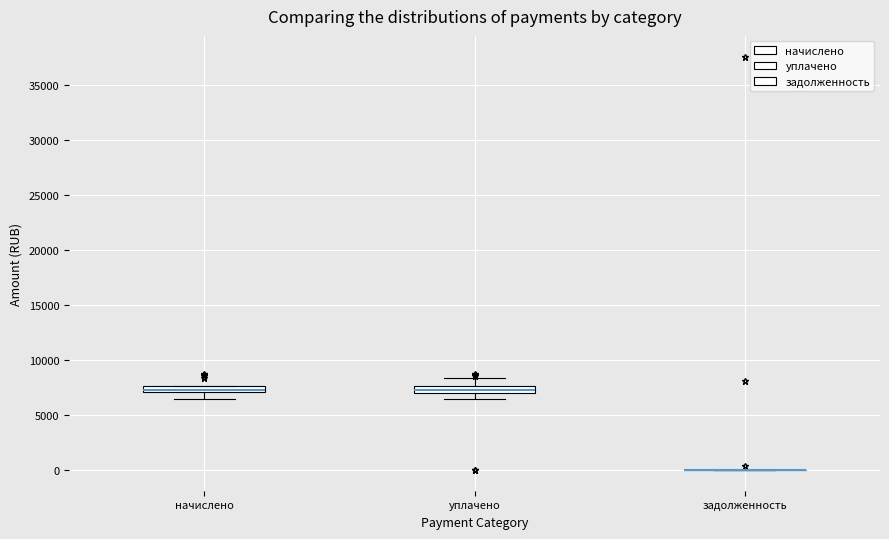

Where is the upper edge of the box for уплачено on the y-axis? The values are not printed on the chart, so give them approximately, as read against the axis.

7500